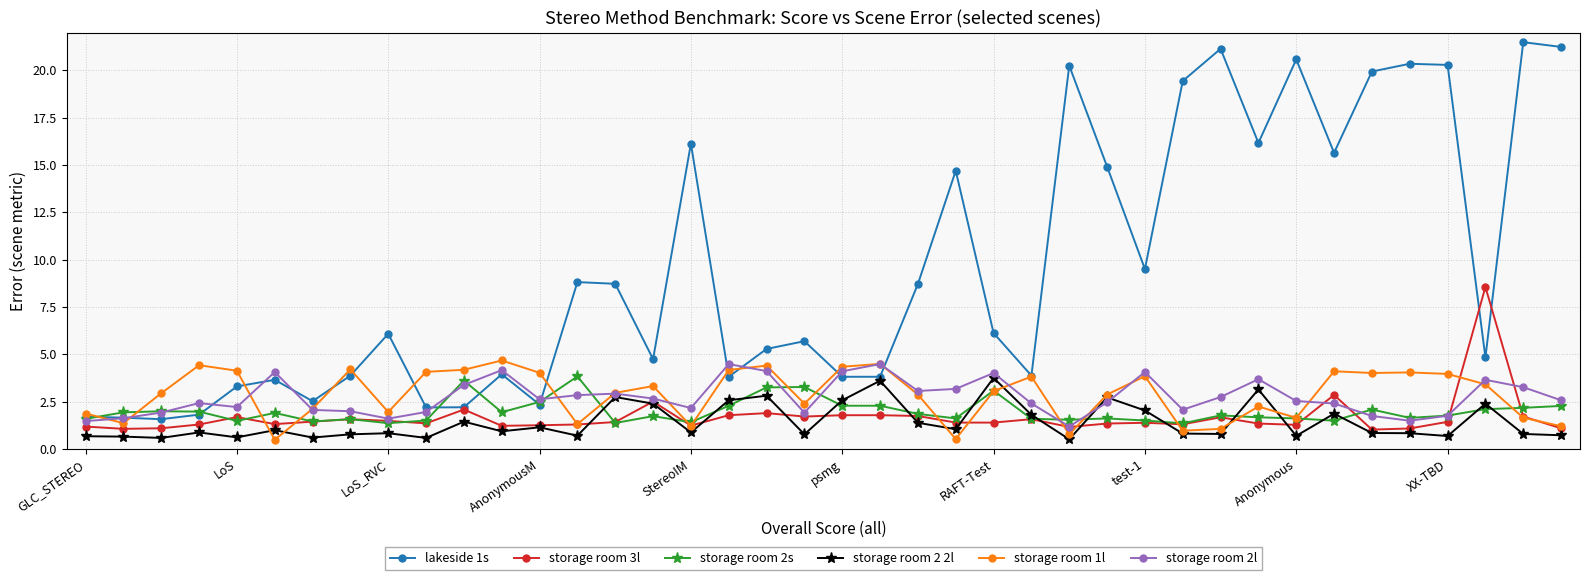

What is the smallest value displayed?

0.5